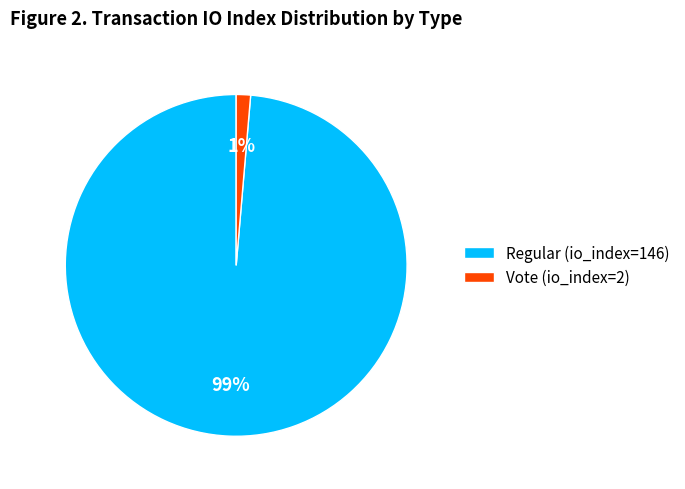

Is there a majority slice in this chart?

Yes